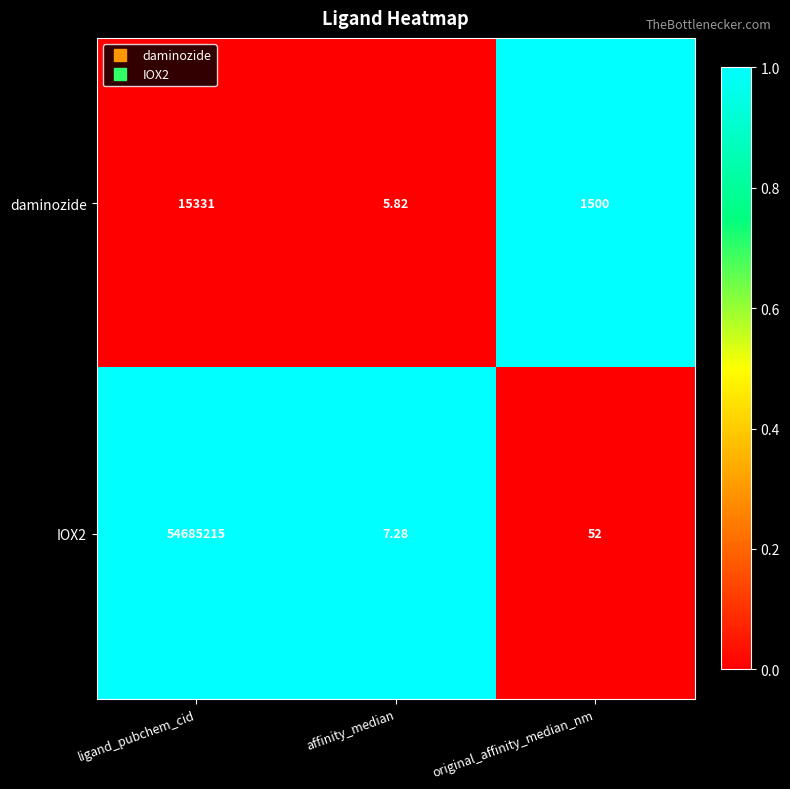

Which category has the lowest value across all series?

affinity_median